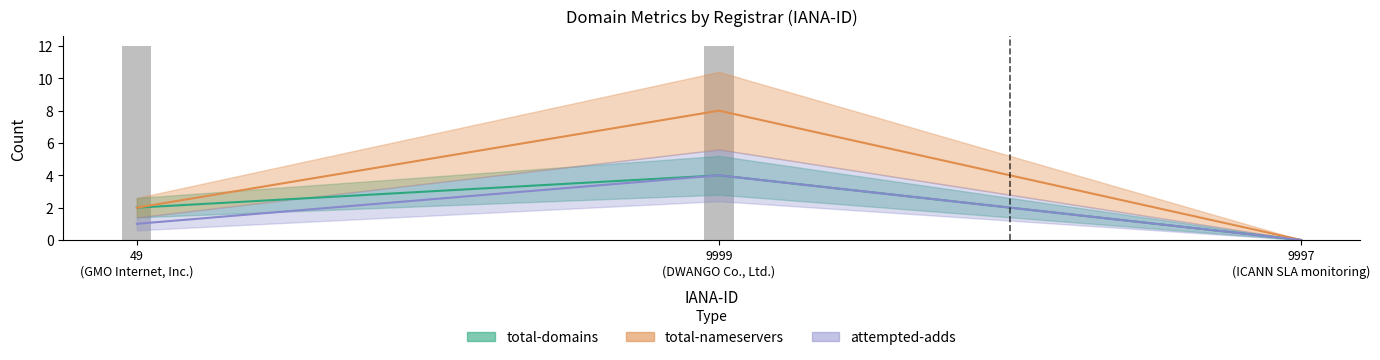

Where does the attempted-adds series first go above 1?

9999 (DWANGO Co., Ltd.)